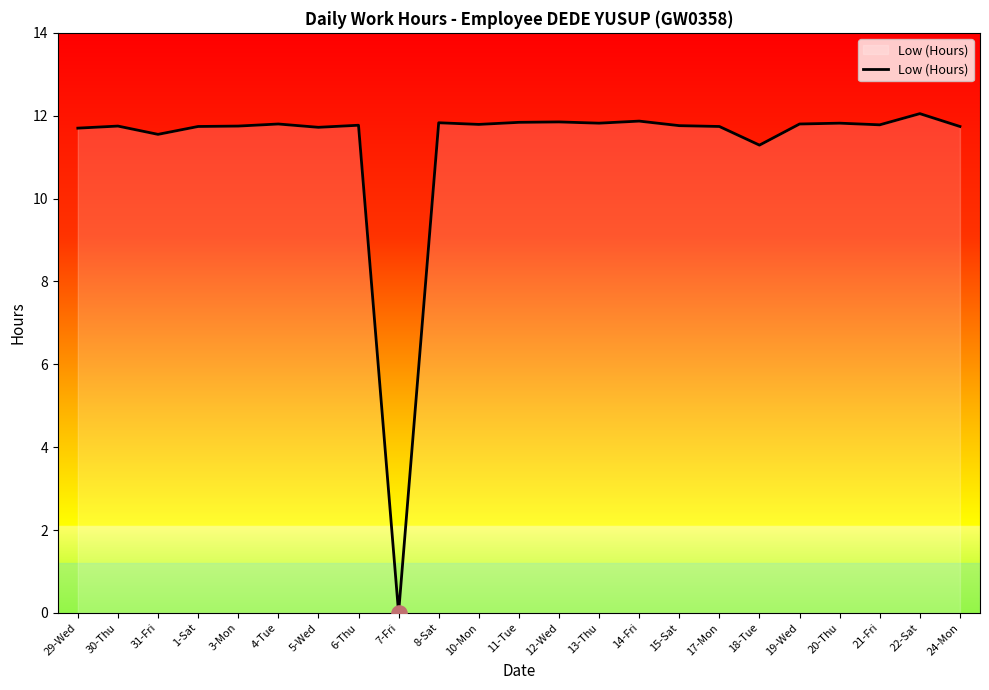

Approximately how many times larger is the value at 18-Tue compared to 5-Wed?

1.0